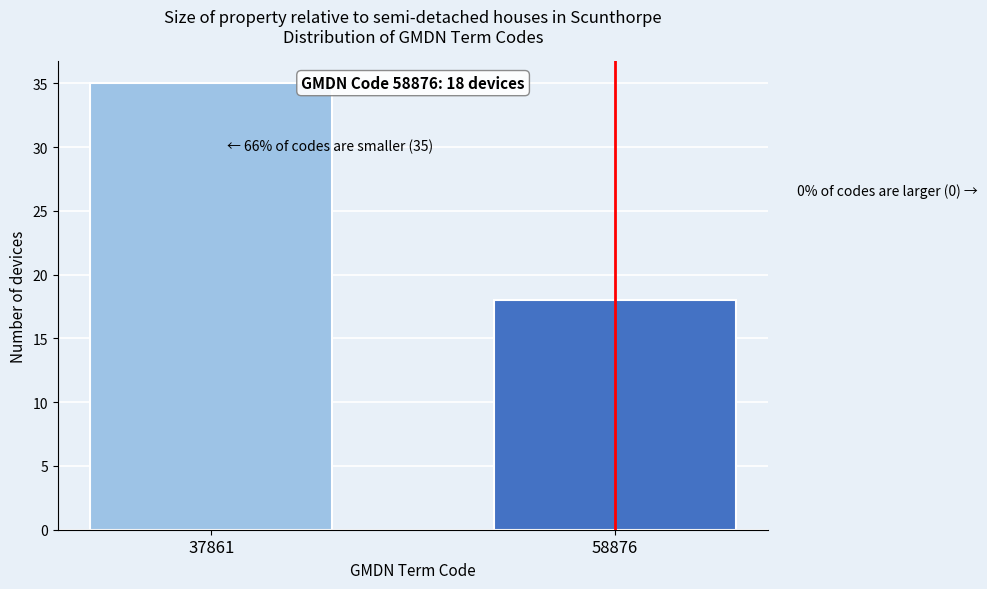

Reading right to left, transcribe all the data shown in this chart.

18	35